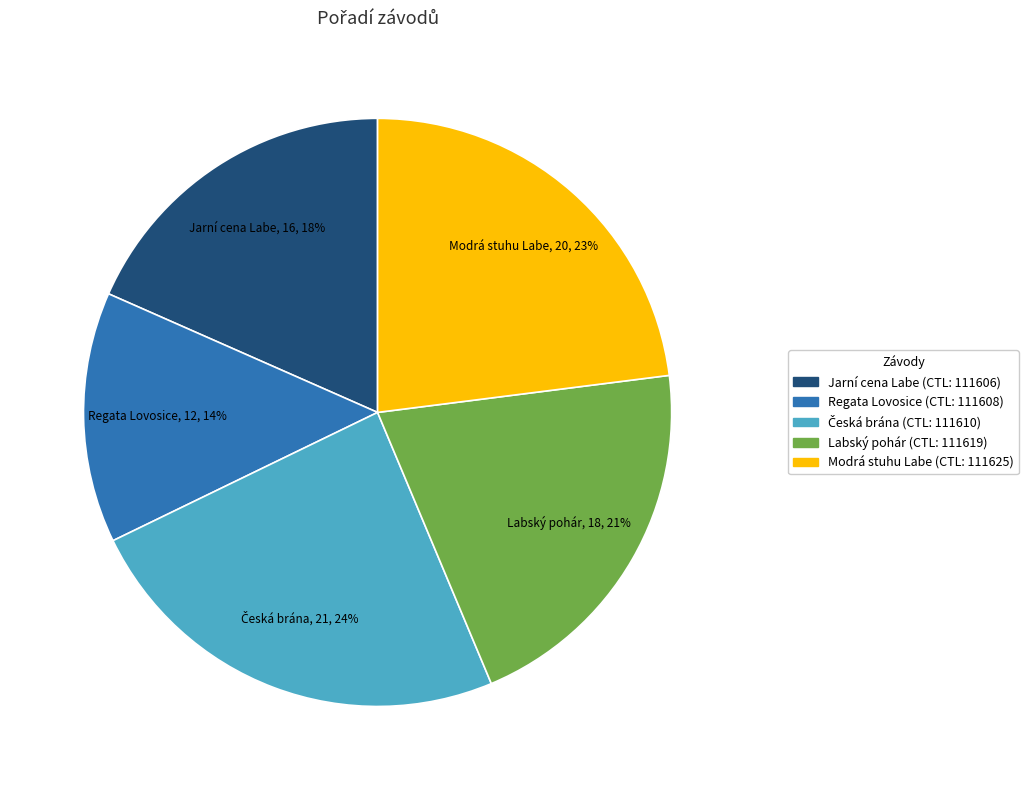

Is there a majority slice in this chart?

No